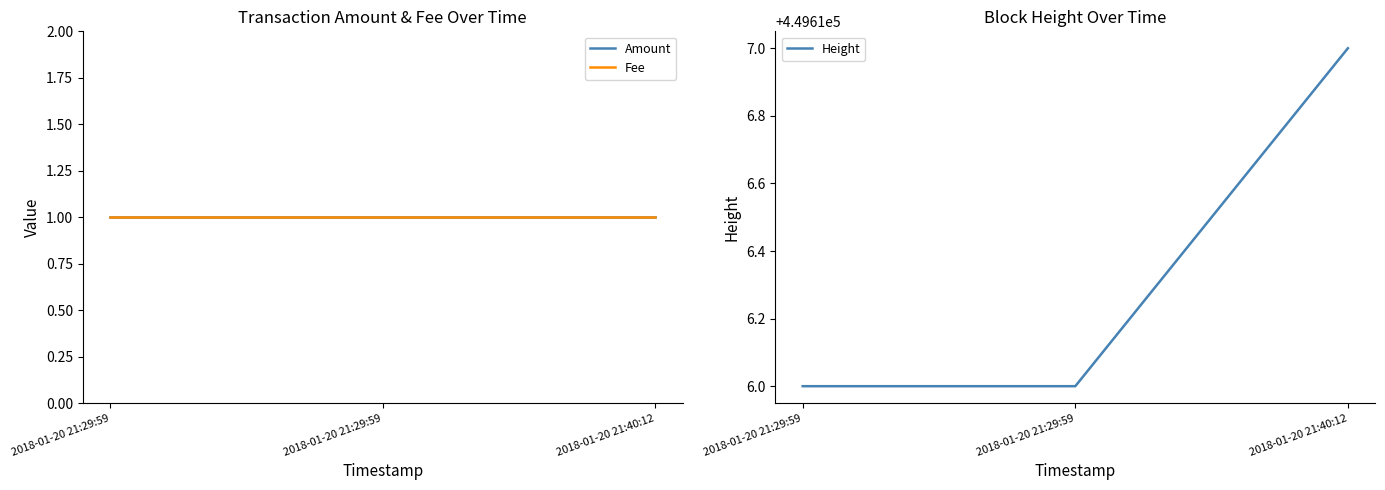

Is the value of Height at 2018-01-20 21:29:59 greater than the value of Amount at 2018-01-20 21:29:59?

Yes